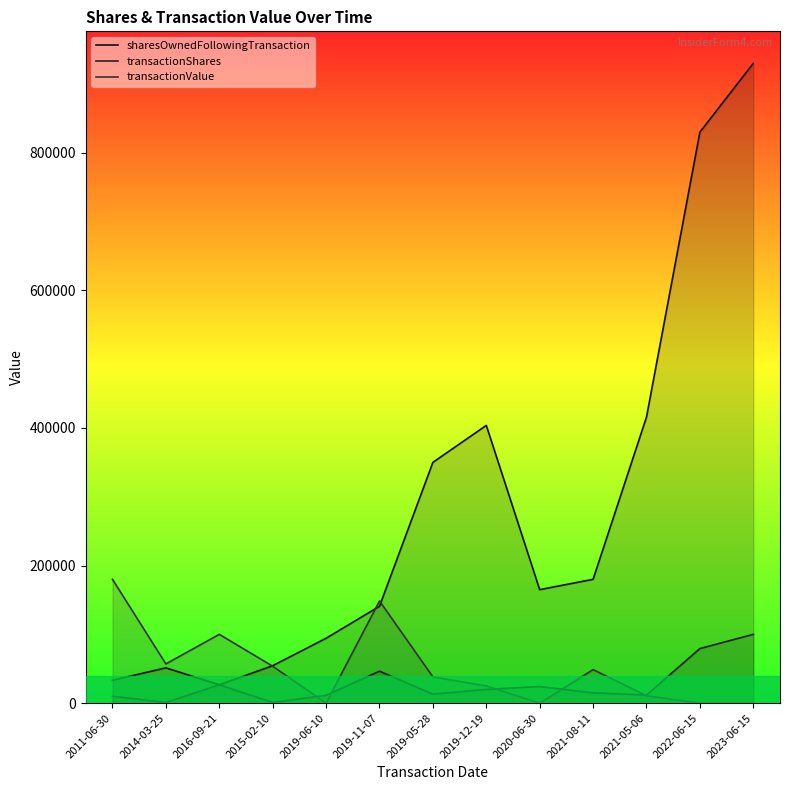

The sharesOwnedFollowingTransaction series shows 51331 at 2014-03-25. True or false?

True